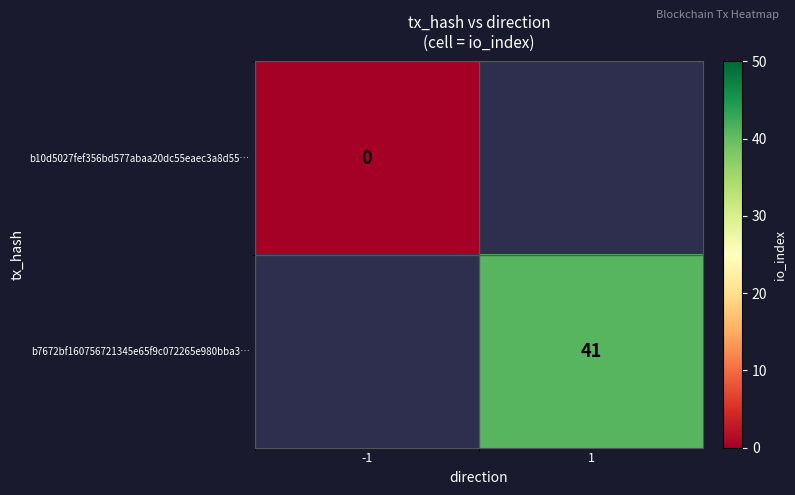

Is it true that b7672bf160756721345e65f9c072265e980bba3… equals 60 at 1?

False